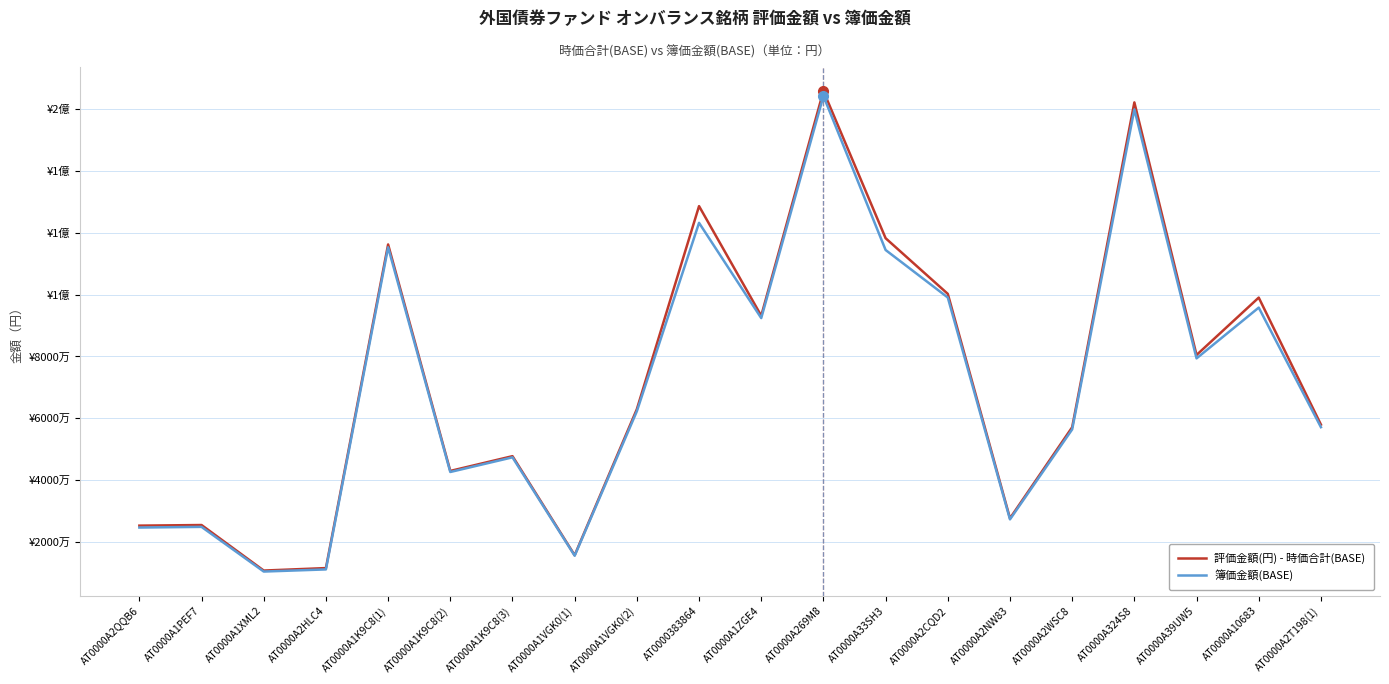

What are all the series names shown in the legend?

評価金額(円) - 時価合計(BASE), 簿価金額(BASE)